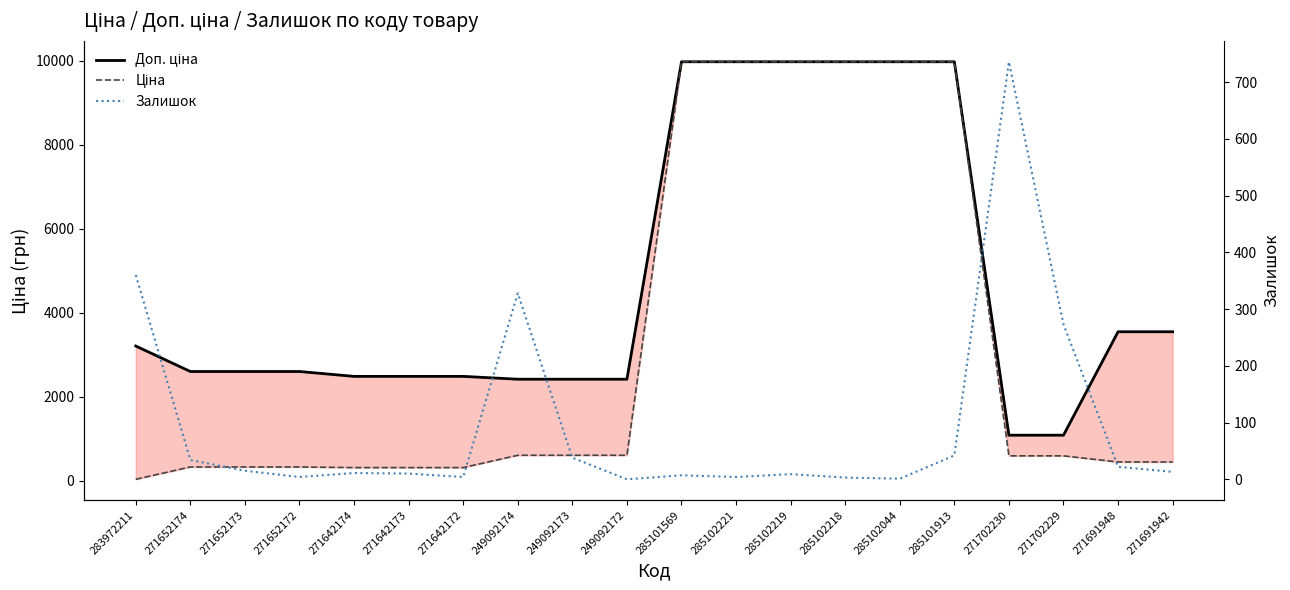

True or false: Ціна has more than 2 points higher than both neighbors.

False